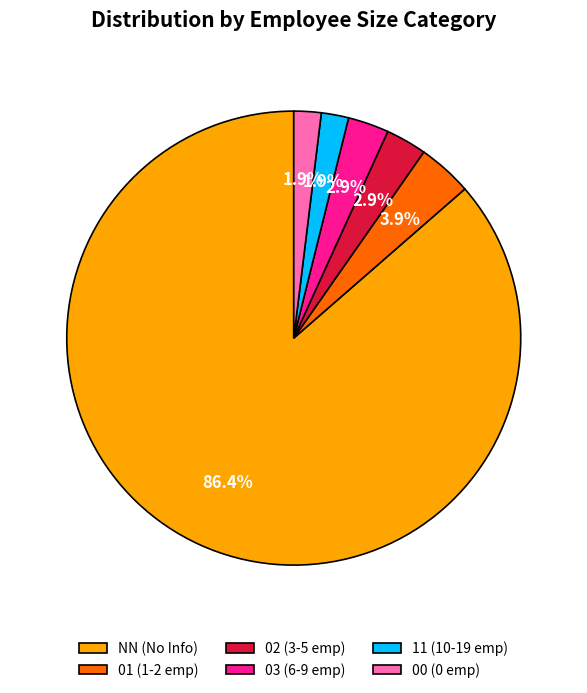

Is 03 the majority of the pie?

No